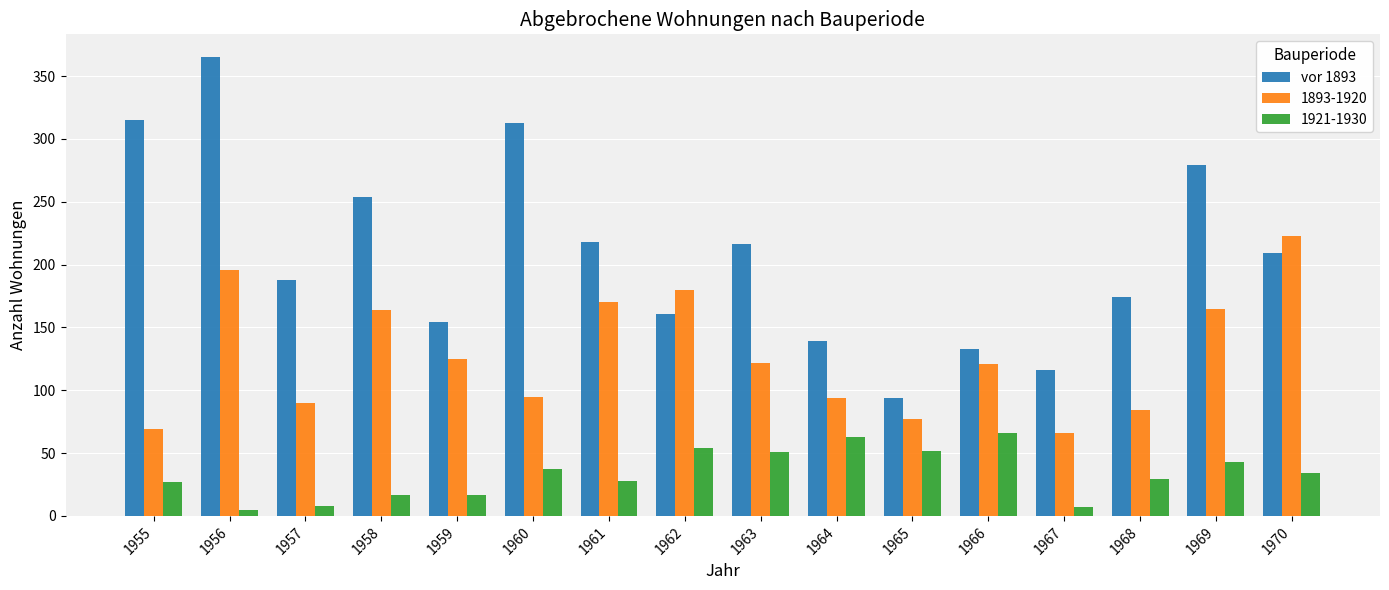

What is the minimum value for 1893-1920?

66